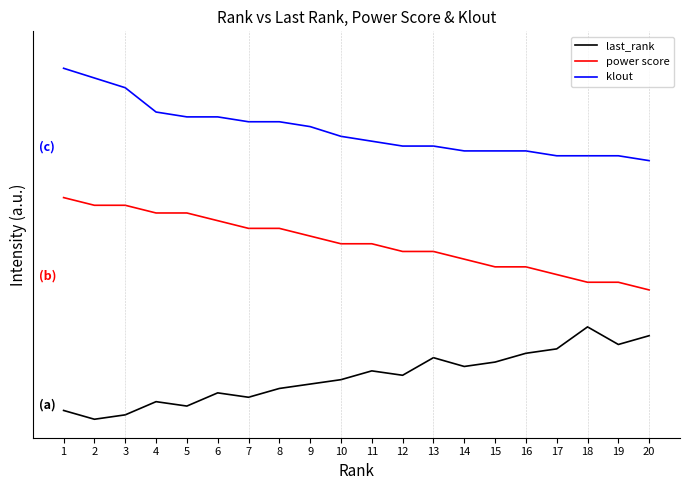

What are all the series names shown in the legend?

last_rank, power score, klout